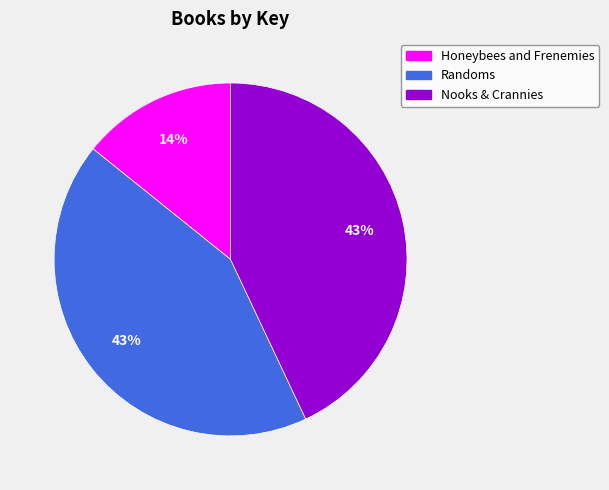

Is it true that Nooks & Crannies is 29% of the pie?

False